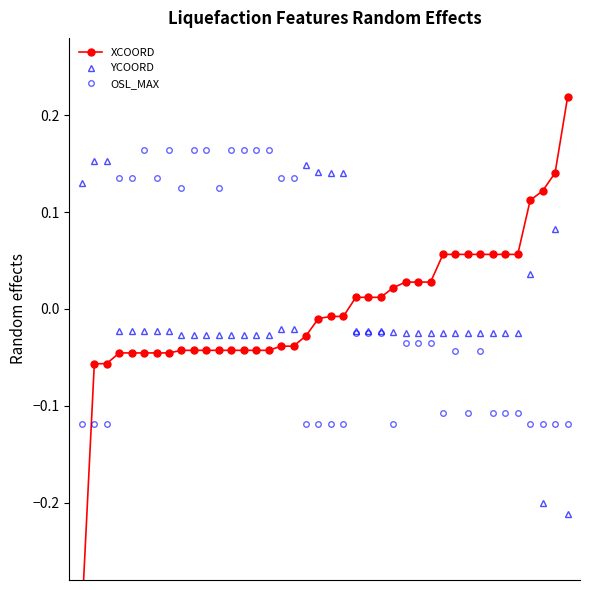

At 2, list the series in order from largest to smallest.

YCOORD, XCOORD, OSL_MAX